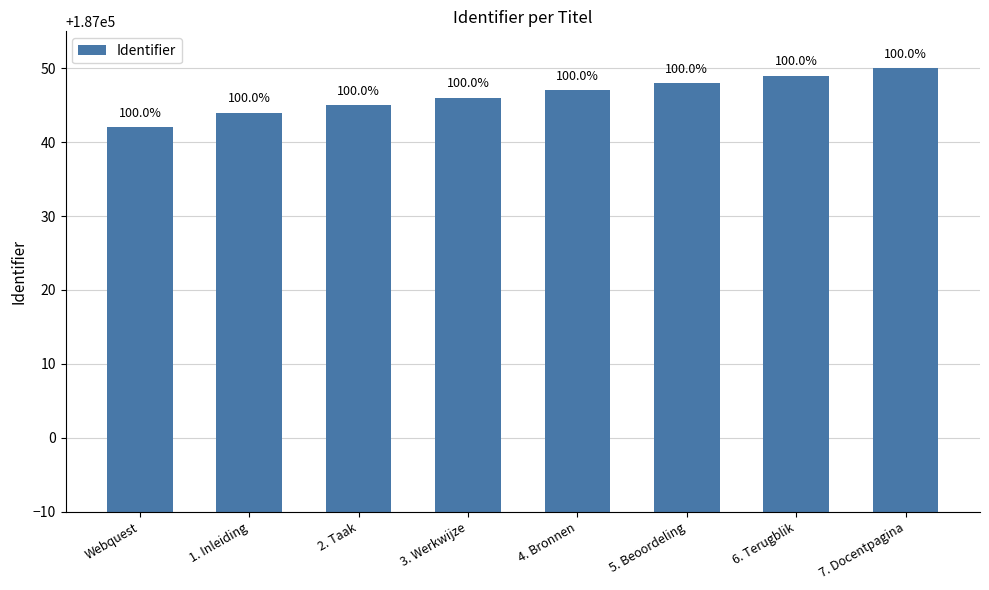

Are the bars grouped side by side (vs. stacked)?

No